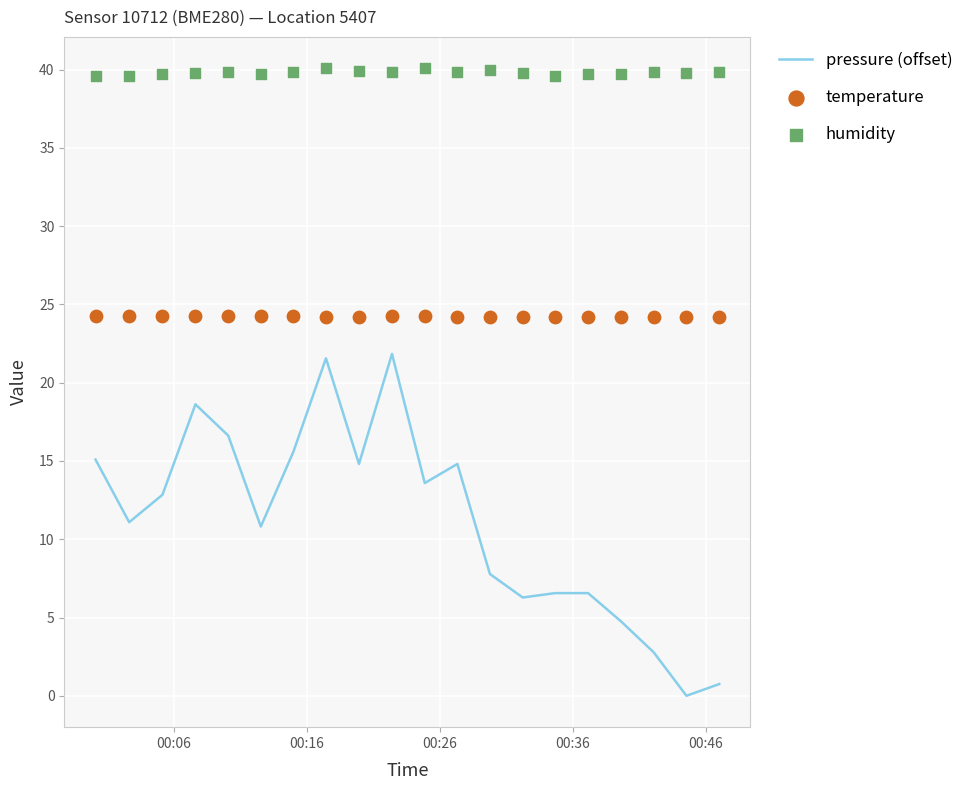

At how many categories does at least one series exceed 37?

20